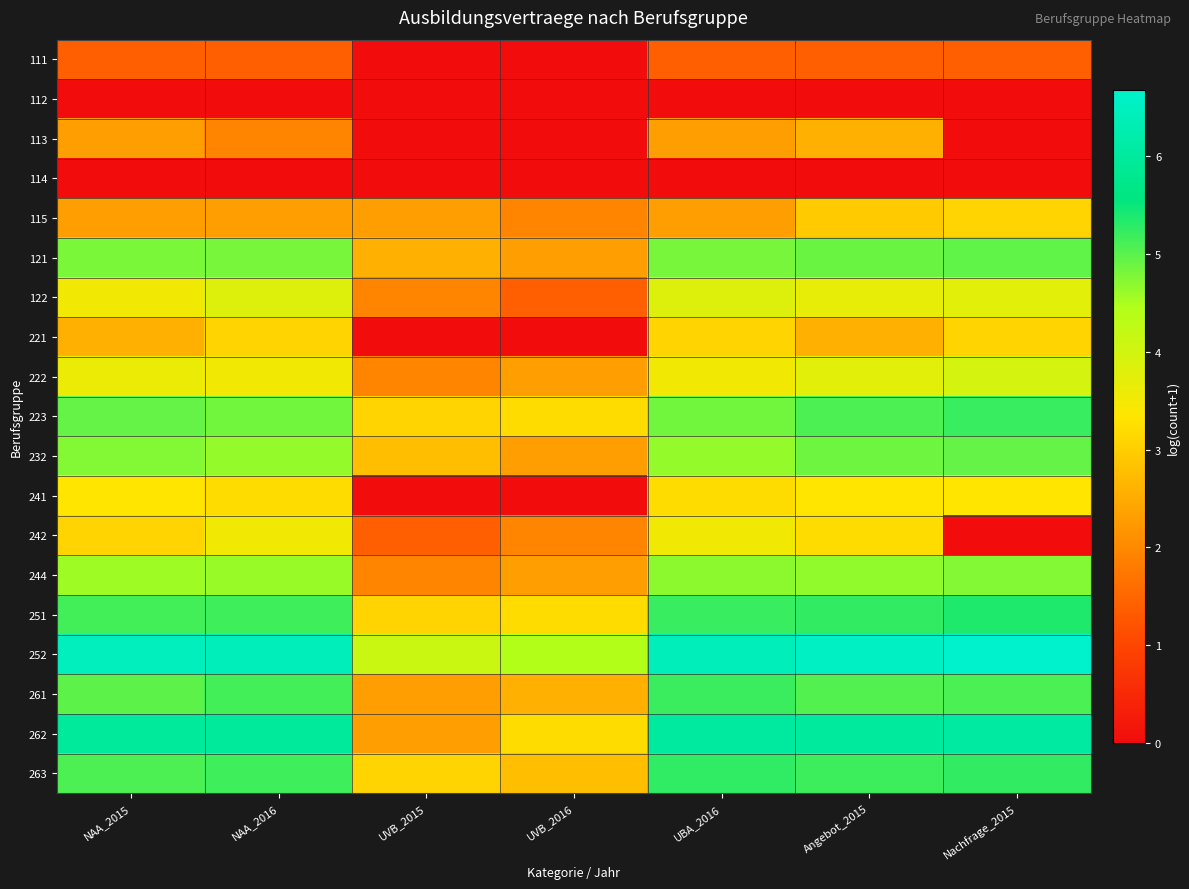

What is the total value across all series at NAA_2016?

69.6